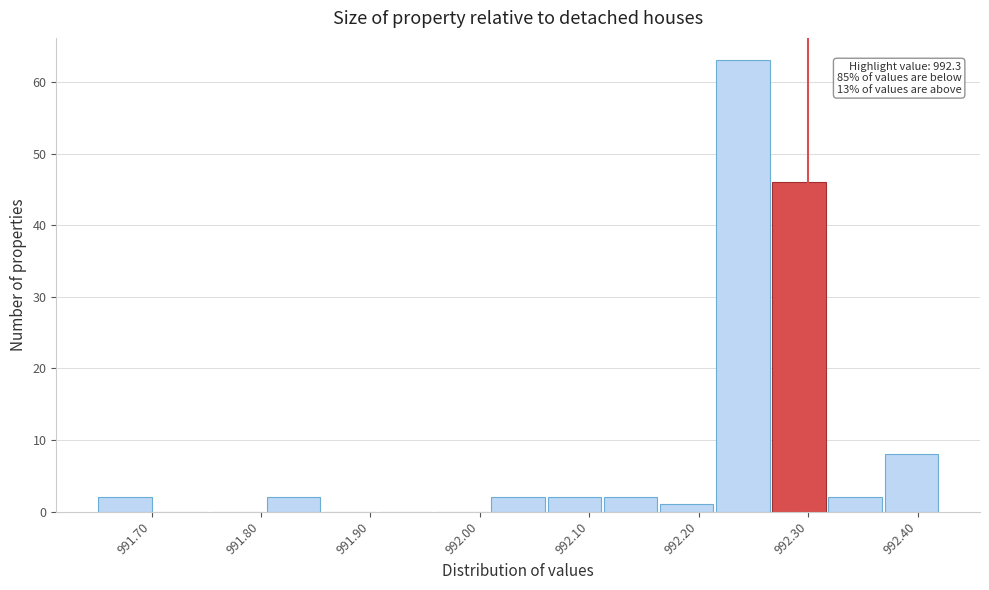

Which range on the x-axis has the tallest bar?

992.21 to 992.27